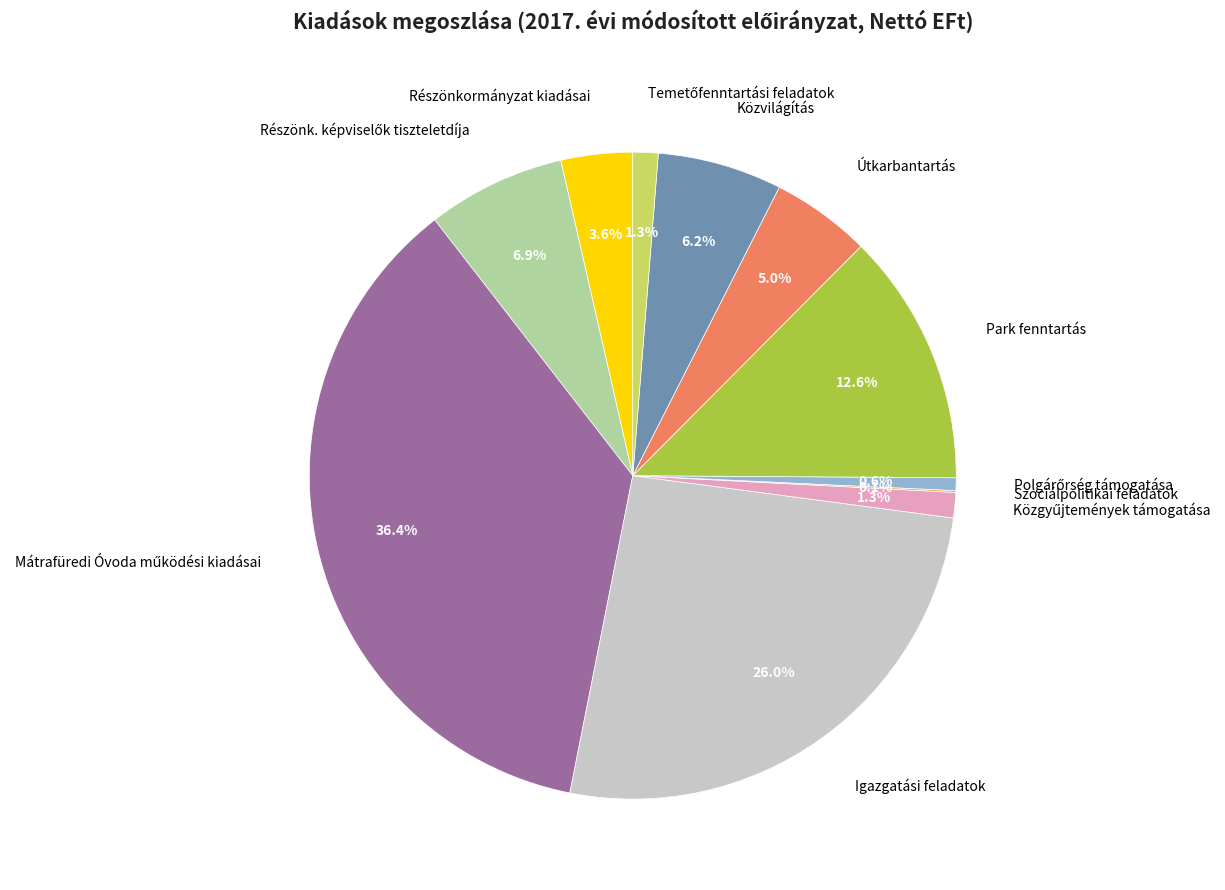

How much of the chart is everything except Közvilágítás?

93.8%